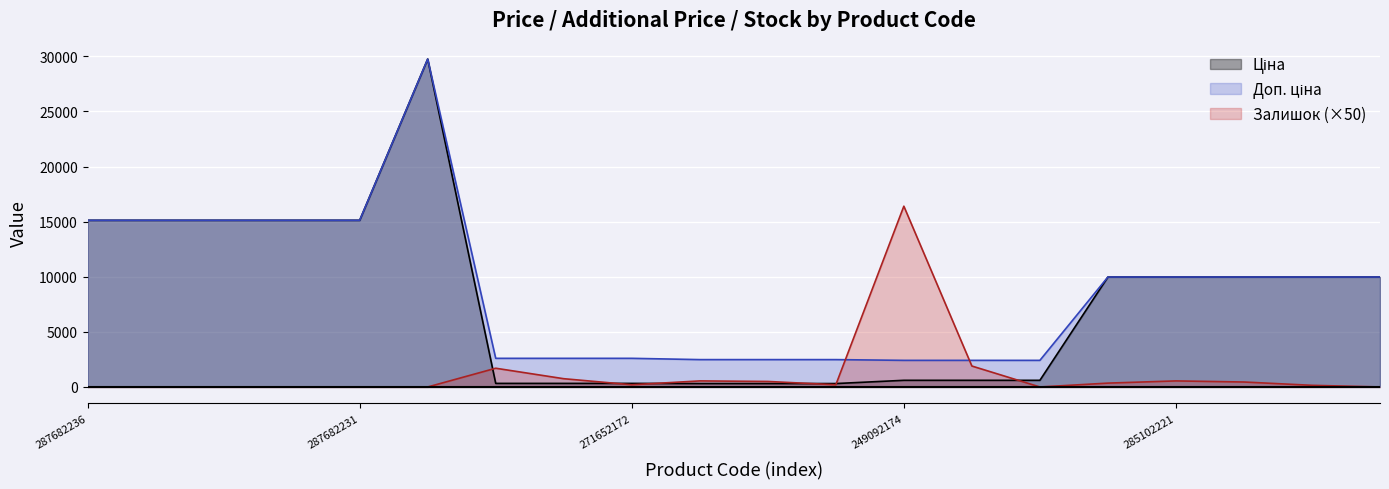

What is the average value of the Ціна series?

7946.9